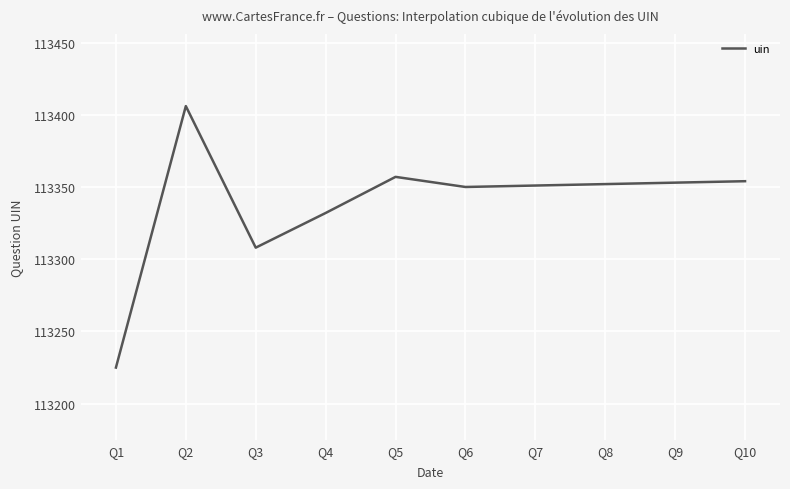

At which label is the value closest to 113315?

Q3